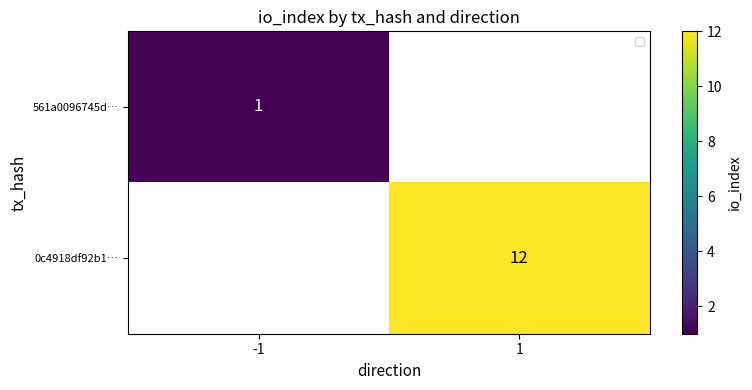

How many categories are shown in the chart?

2